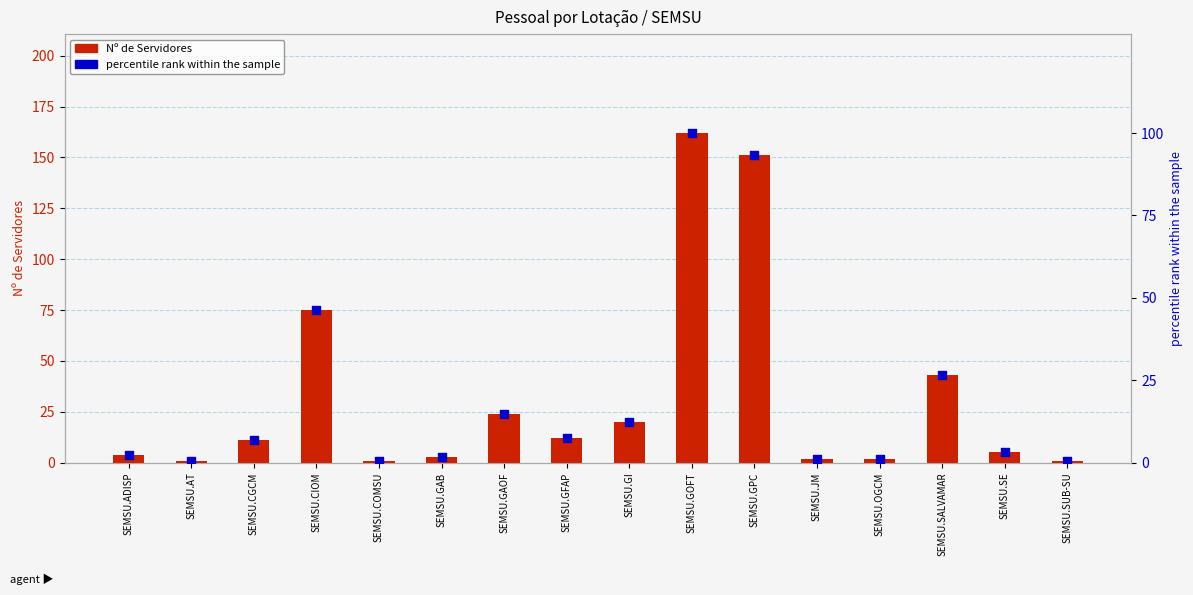

What is the total value across all series at SEMSU.SE?

8.1